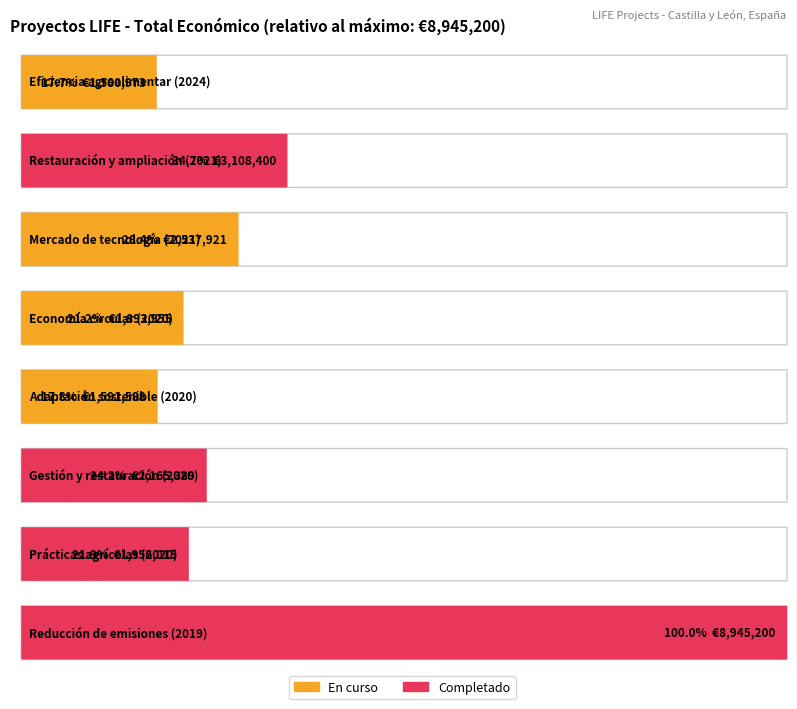

Reading left to right, list all the values displayed in this chart.

2024=1580973	2021=3108400	2021=2537921	2020=1893955	2020=1591588	2020=2165389	2020=1956015	2019=8945200